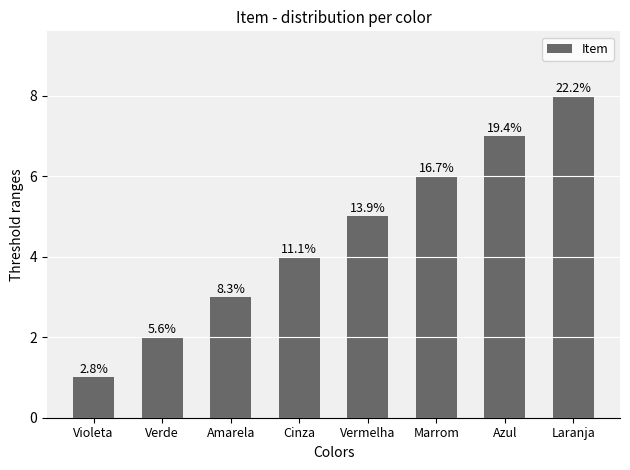

At which label is the value closest to 4?

Cinza